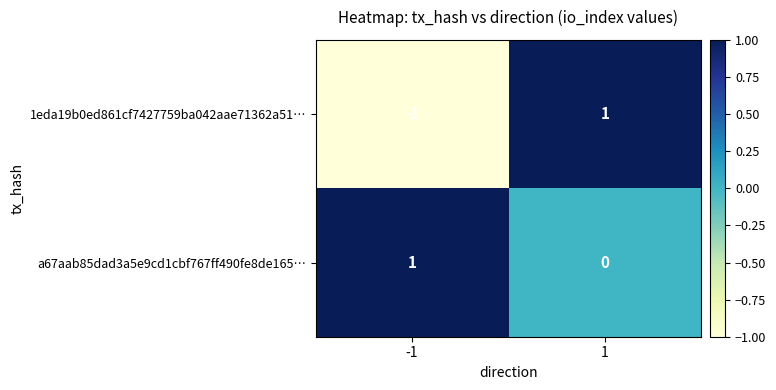

List the labels in order of a67aab85dad3a5e9cd1cbf767ff490fe8de165… value, largest first.

-1, 1